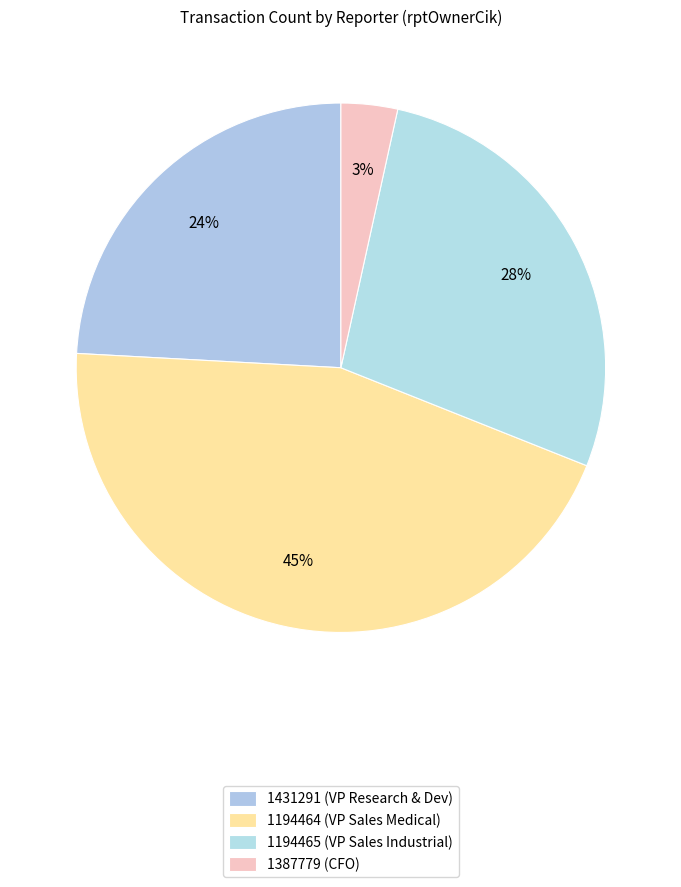

Count the number of slices in the pie.

4